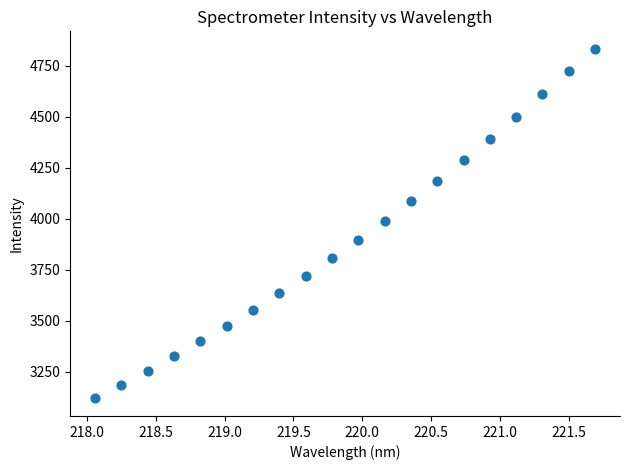

What is the range of Y values (max minus min)?

1713.5